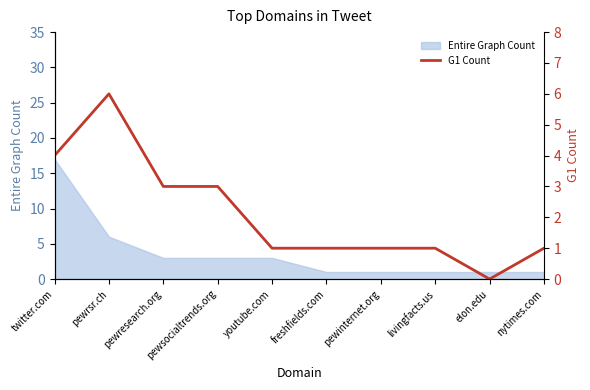

Reading left to right, extract all data points from this chart.

4	6	3	3	1	1	1	1	0	1